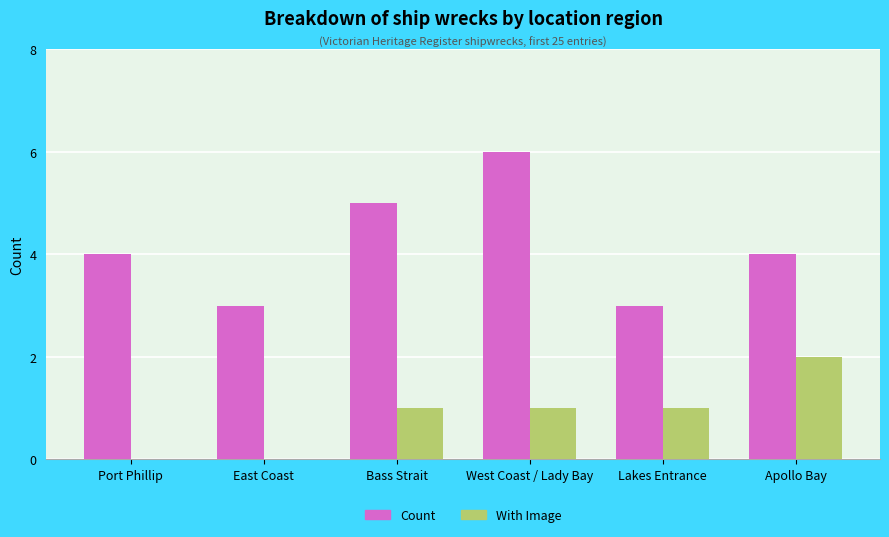

What is the total value across all series at West Coast / Lady Bay?

7